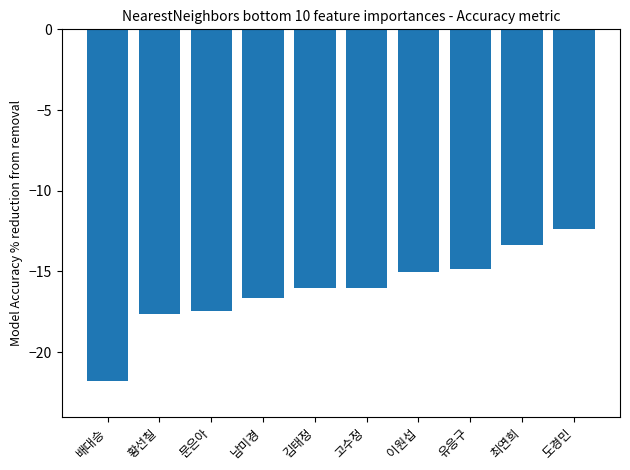

True or false: the data shows -22.0 at 고수정.

False